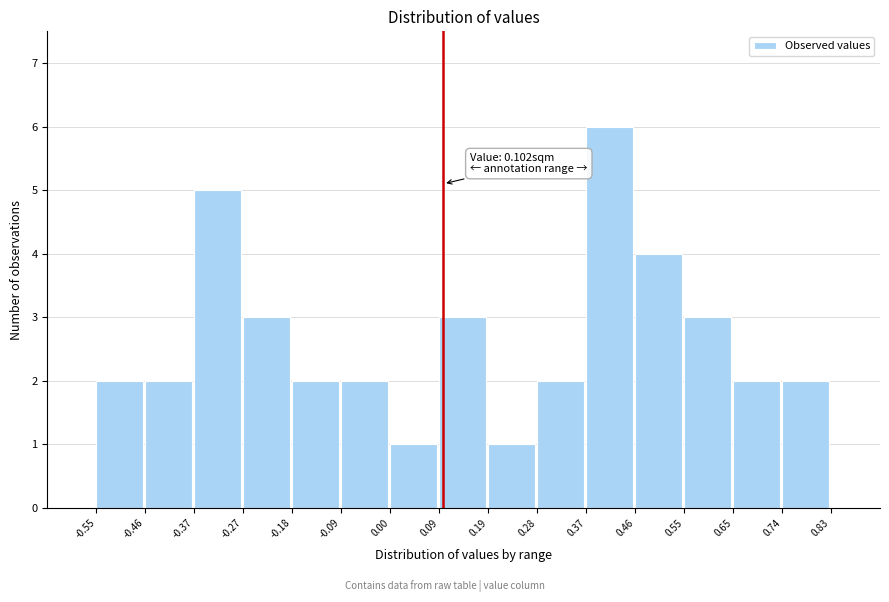

Which range on the x-axis has the tallest bar?

0.37 to 0.46